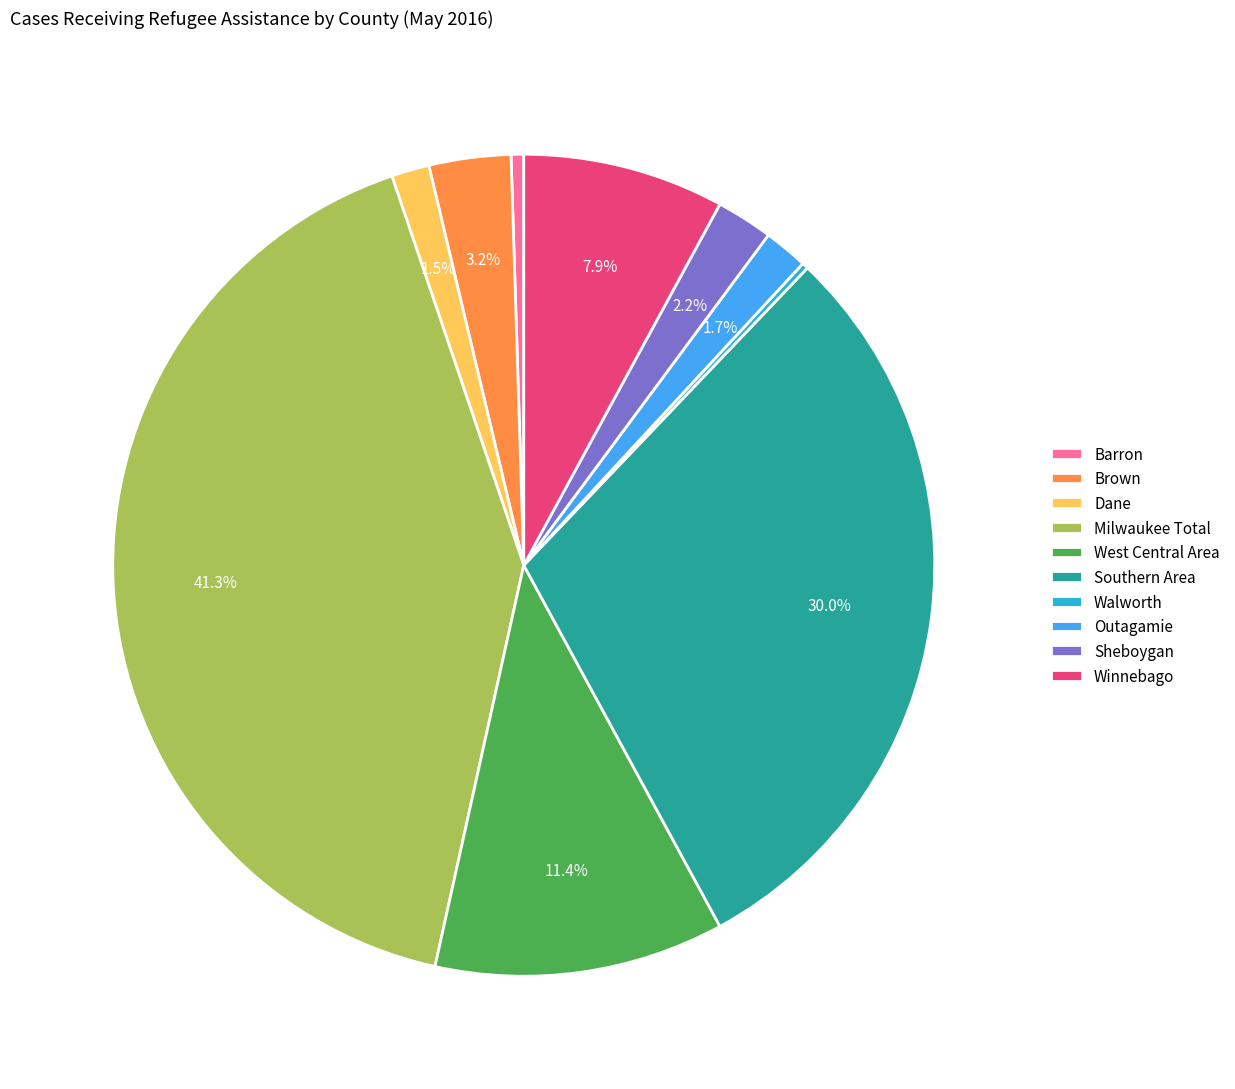

What is the ratio of the value at Southern Area to the value at Milwaukee Total?

0.7